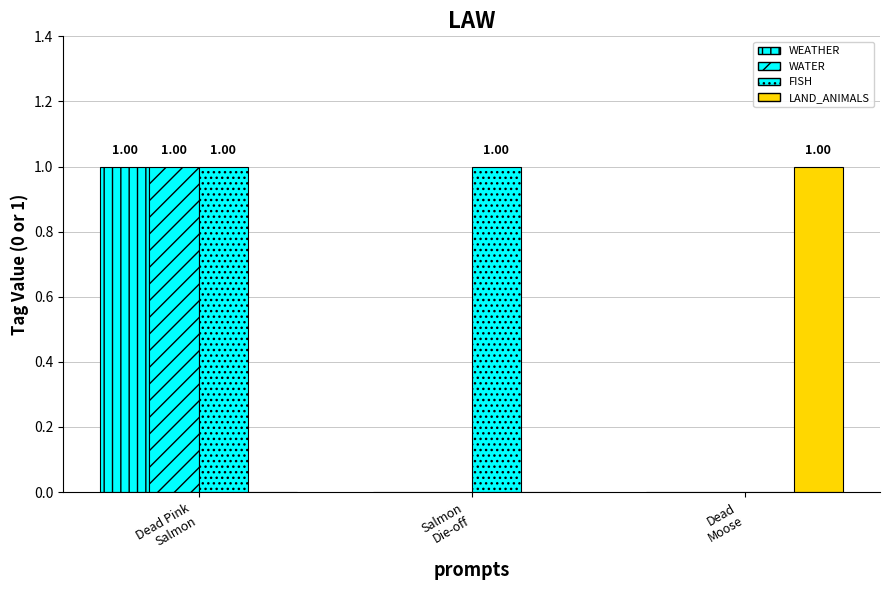

Reading left to right, list all the values displayed in this chart.

WEATHER: Dead Pink
Salmon=1	Salmon
Die-off=0	Dead
Moose=0
WATER: Dead Pink
Salmon=1	Salmon
Die-off=0	Dead
Moose=0
FISH: Dead Pink
Salmon=1	Salmon
Die-off=1	Dead
Moose=0
LAND_ANIMALS: Dead Pink
Salmon=0	Salmon
Die-off=0	Dead
Moose=1